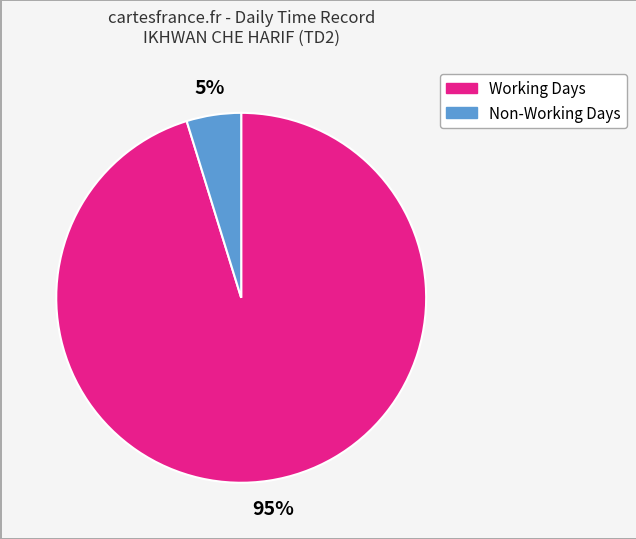

Is there any slice that represents more than half of the pie?

Yes